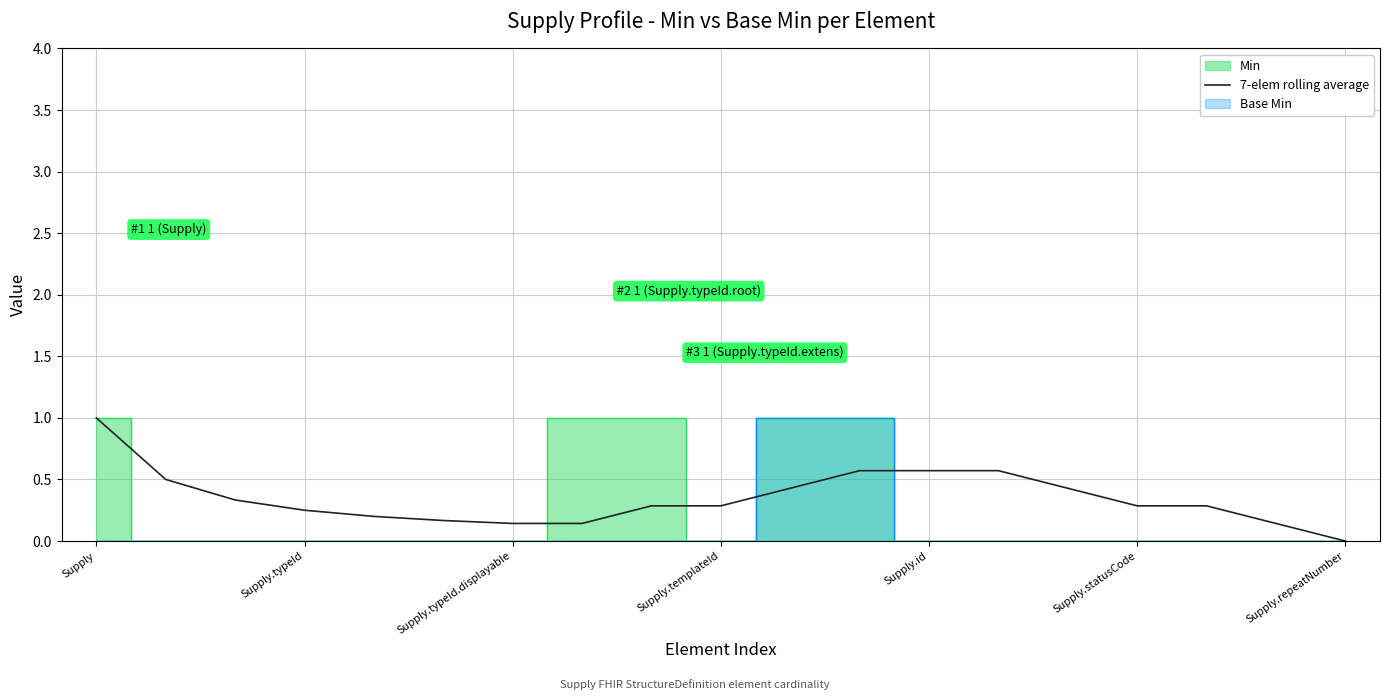

What is the difference between the maximum and minimum values?

1.0